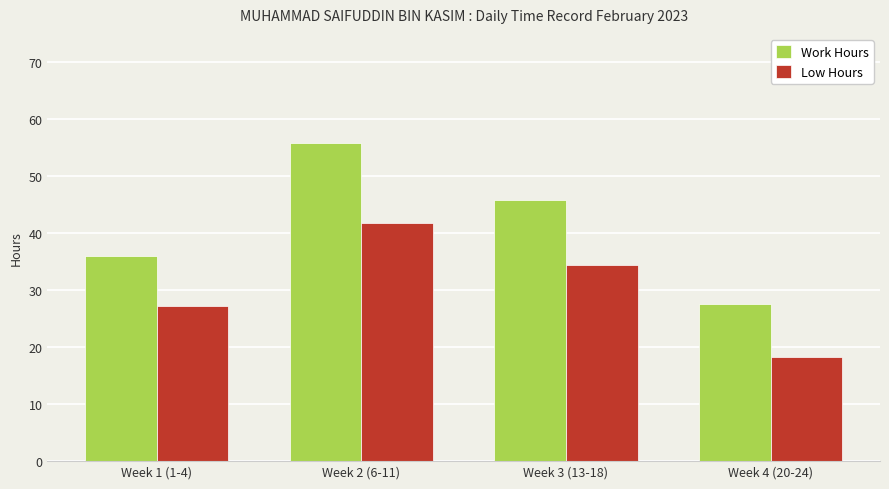

At which category is the sum across all series the highest?

Week 2 (6-11)